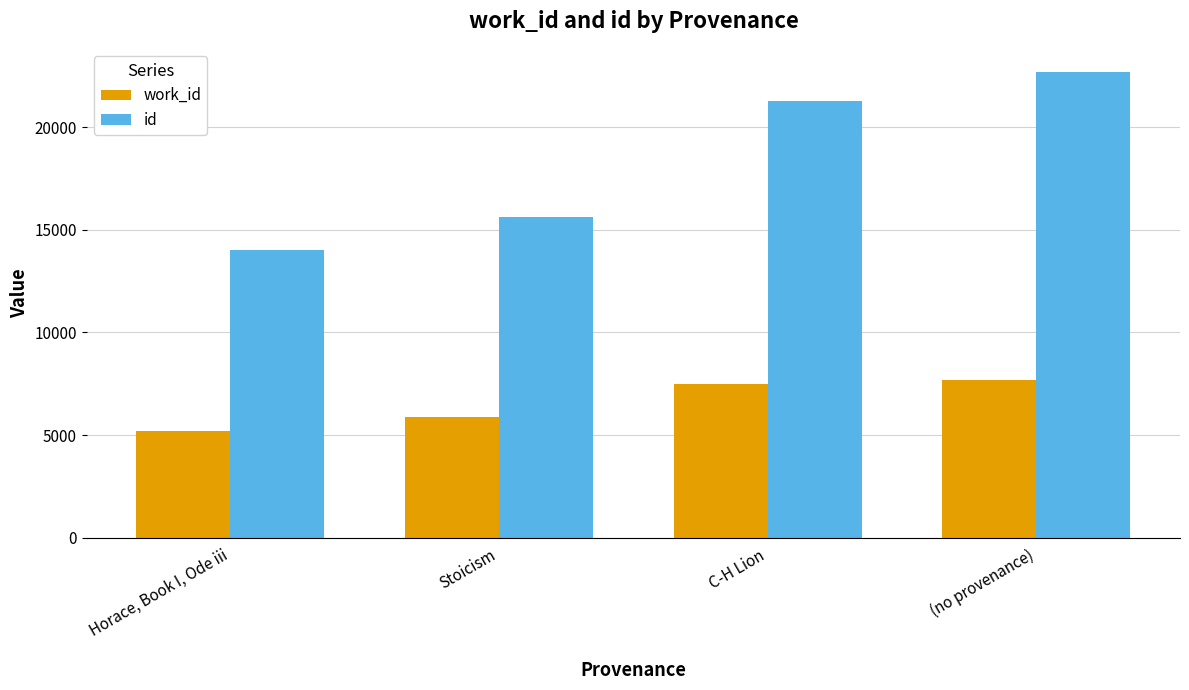

What is the spread (max minus min) of values at C-H Lion?

13790